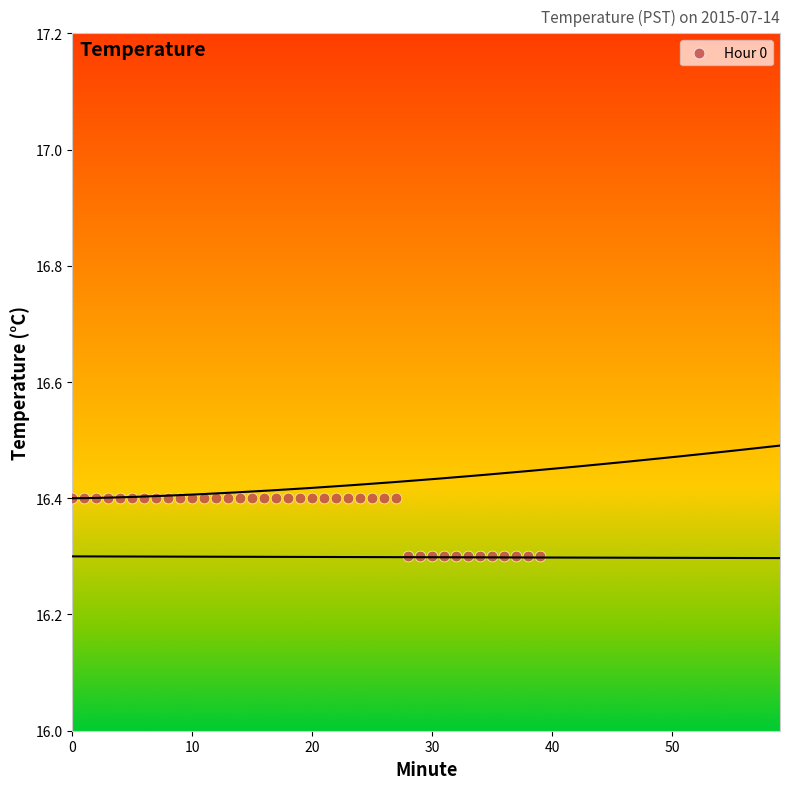

Count the number of points in this scatter plot.

40